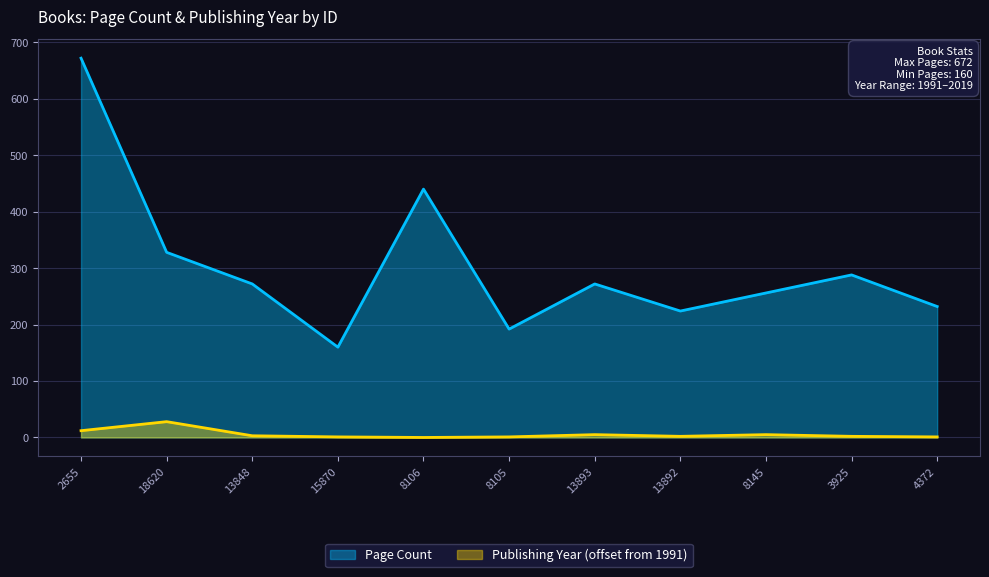

Is the value of Publishing Year at 15870 greater than the value of Page Count at 13848?

No